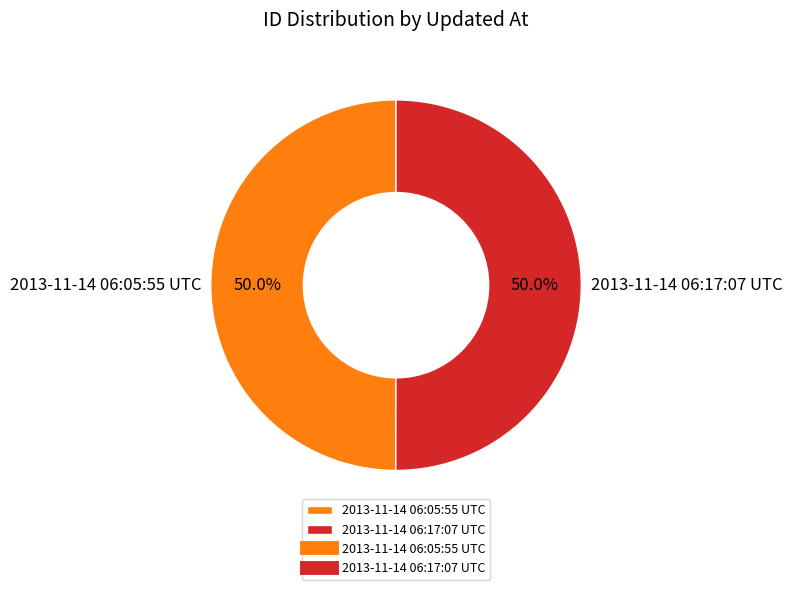

To the nearest percent, what percentage of the pie is 2013-11-14 06:17:07 UTC?

50%